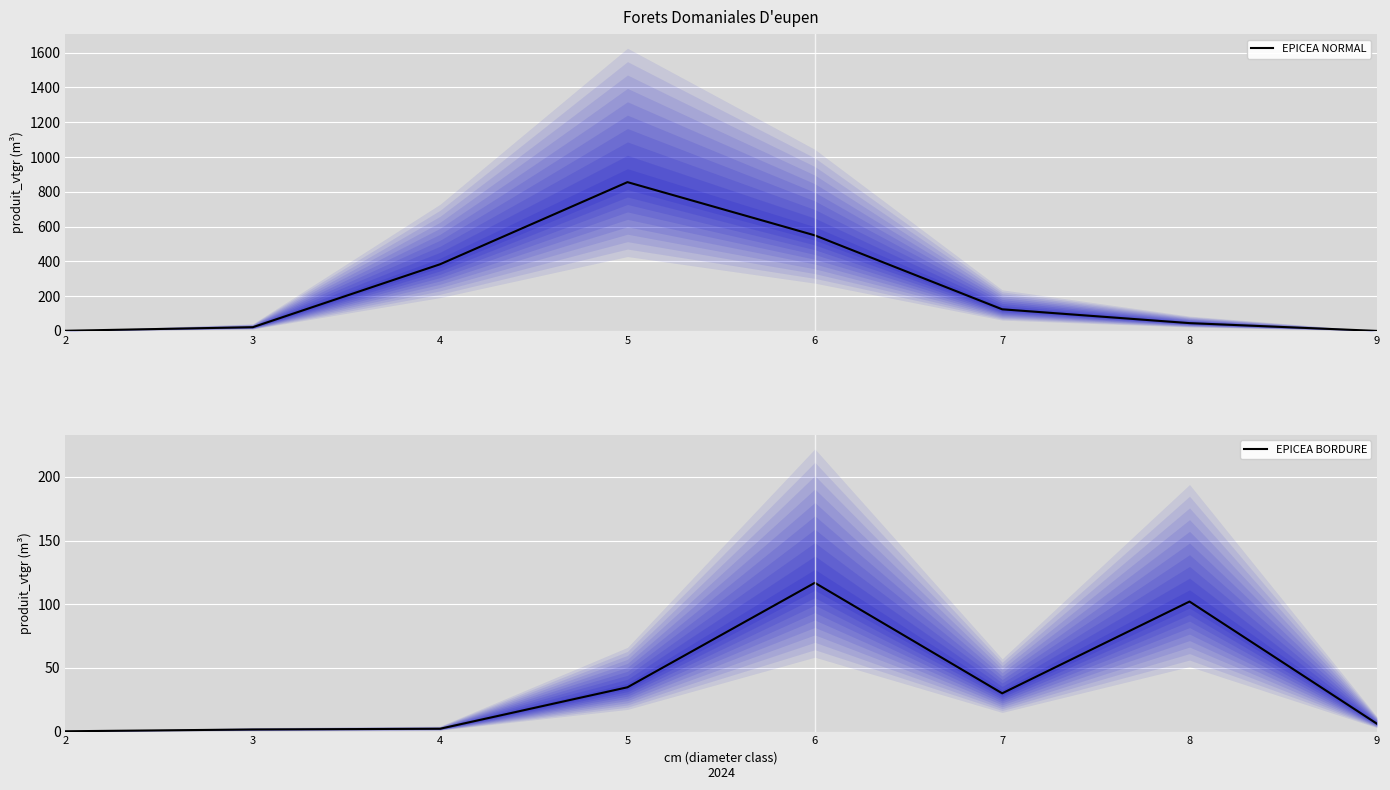

Rank the series at 7 from highest to lowest value.

EPICEA NORMAL, EPICEA BORDURE